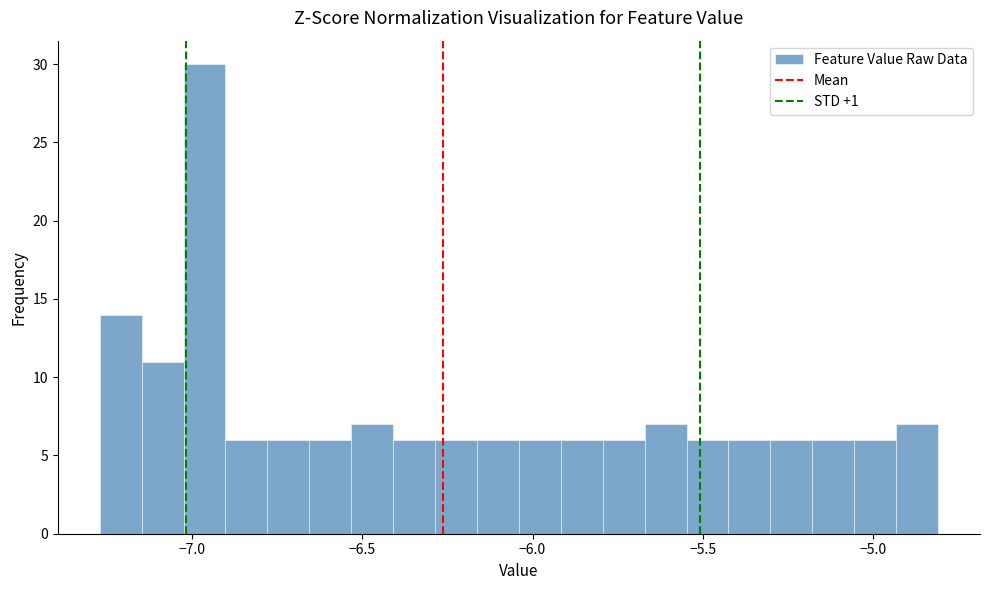

Read against the x-axis, roughly where is the centre of the tallest bar?

-6.95